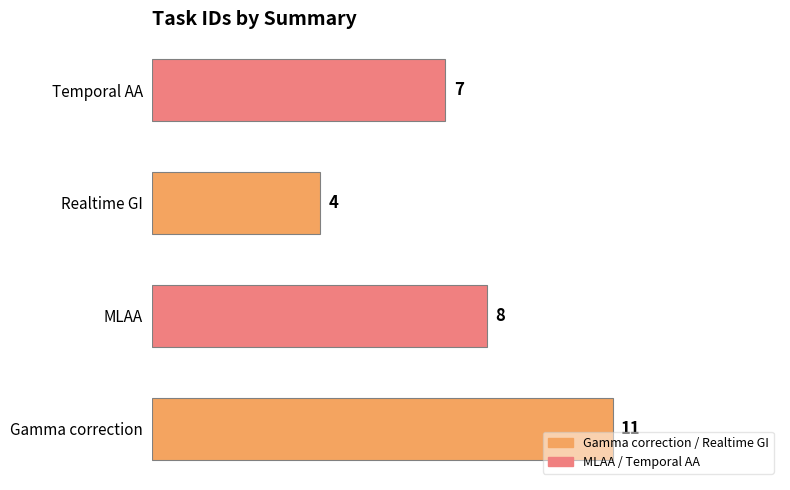

How many categories are shown in the chart?

4